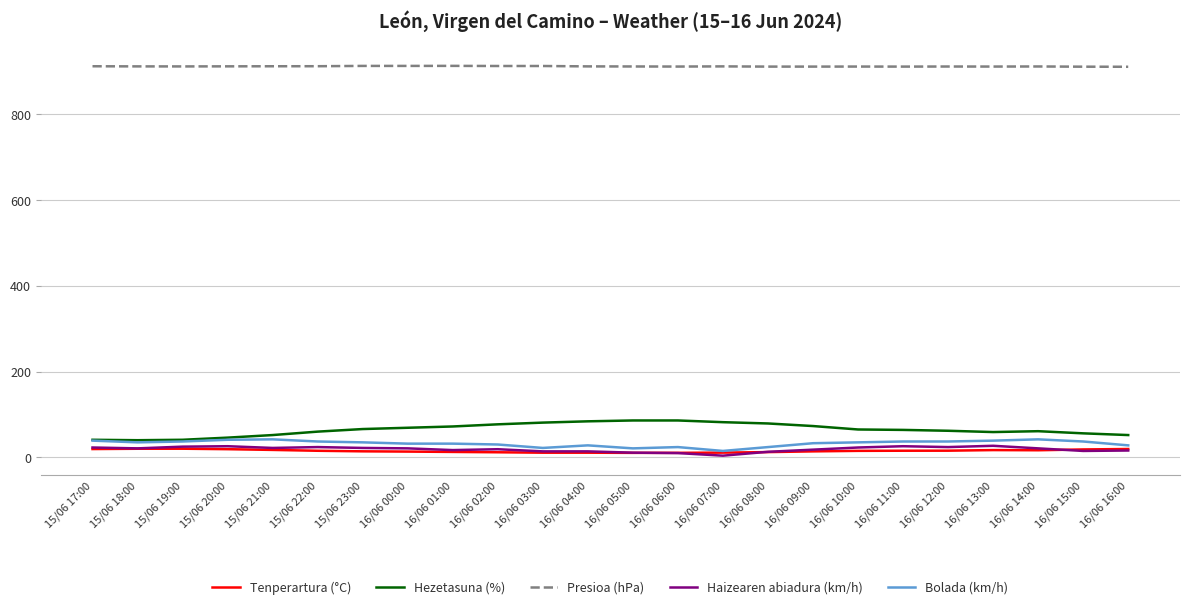

What is the maximum value for Hezetasuna (%)?

86.0